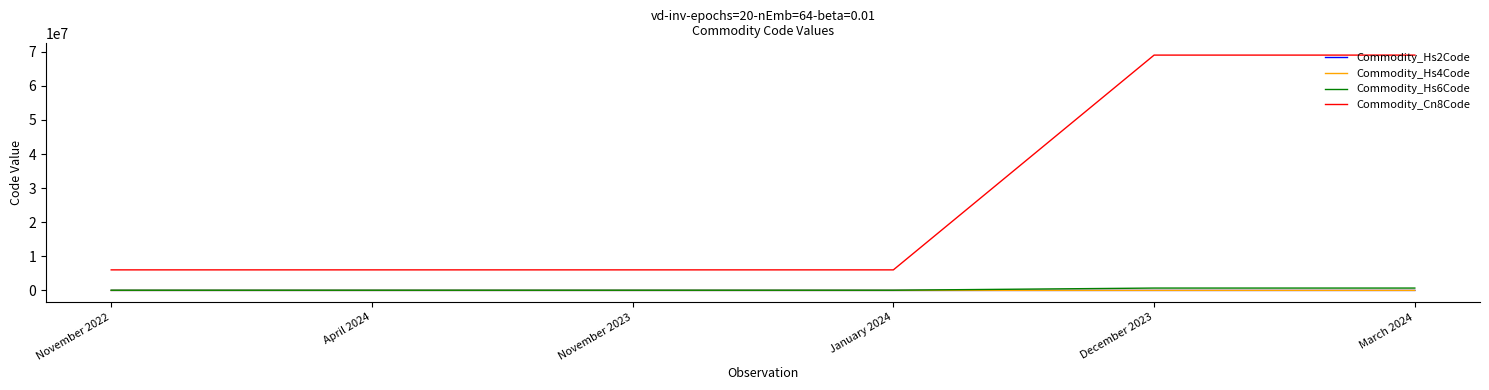

Which series has the widest spread of values?

Commodity_Cn8Code